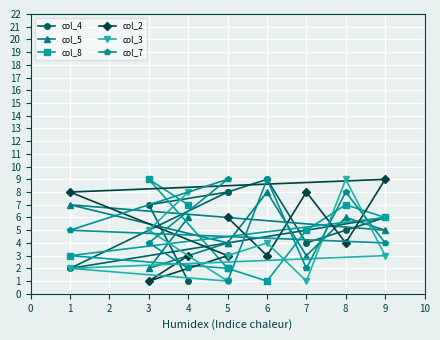

Is this an area chart (filled region under the line)?

No